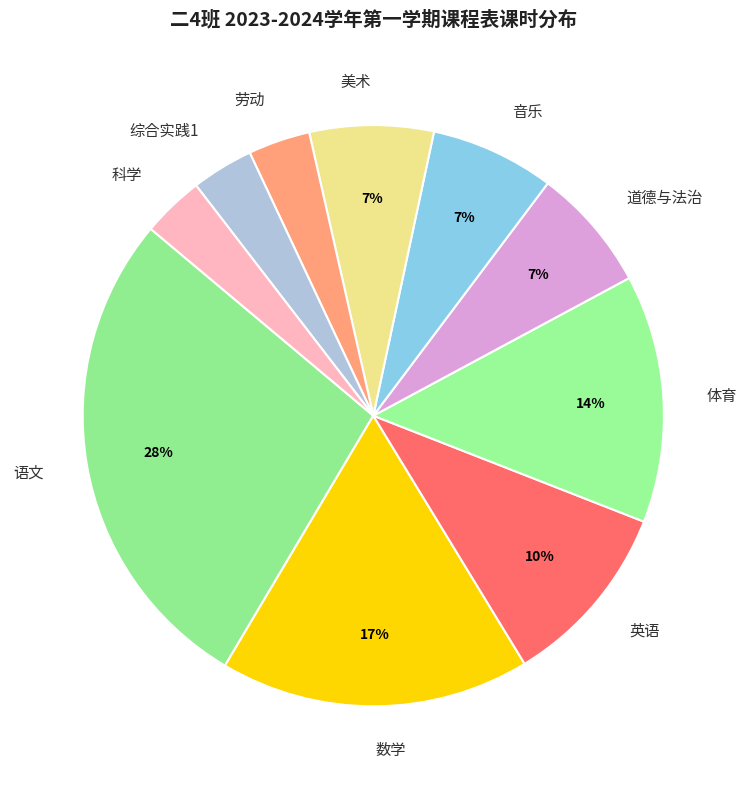

True or false: 音乐 accounts for 13% of the total.

False